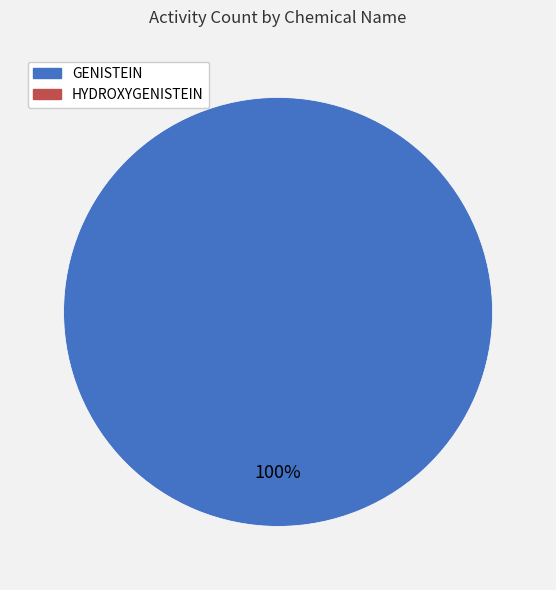

Is there any slice that represents more than half of the pie?

Yes